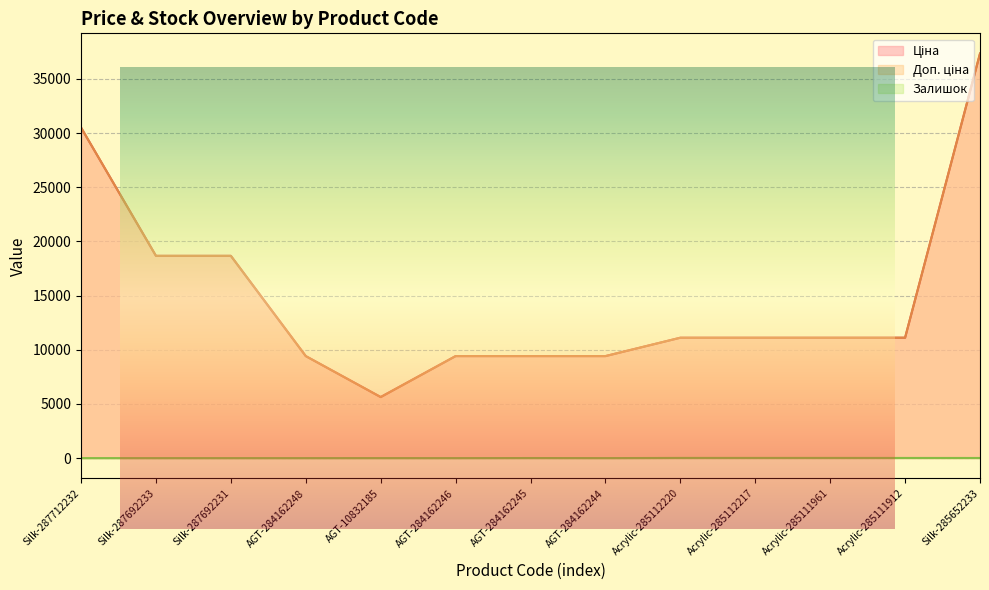

Which series has the largest range (max minus min)?

Ціна